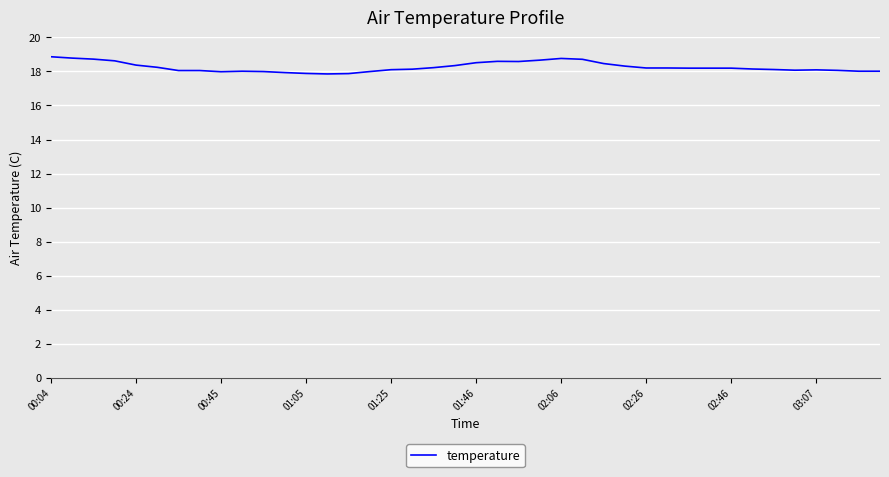

What is the difference between the maximum and minimum values?

1.0